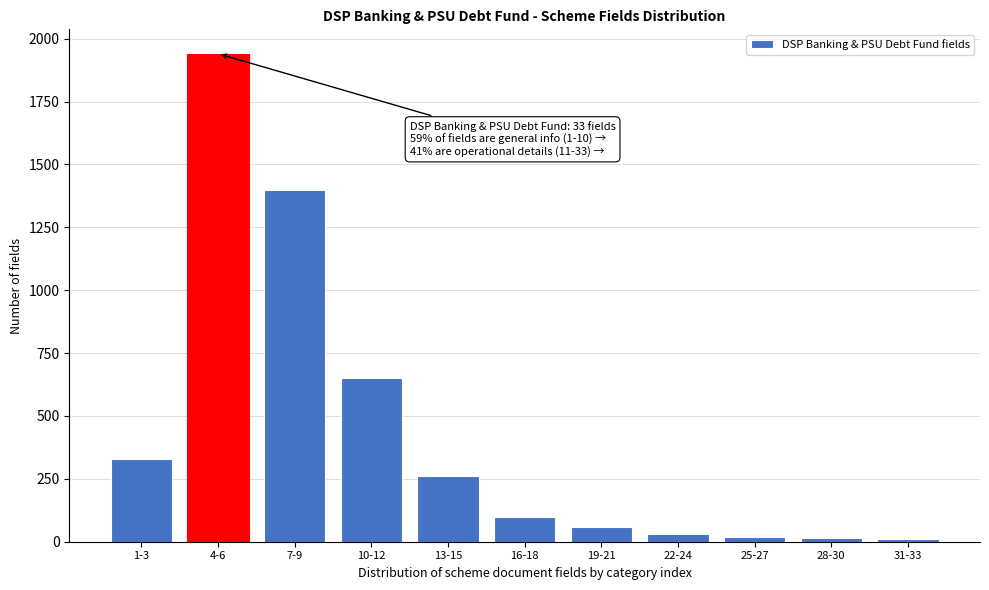

What is the sum of all values?

4815